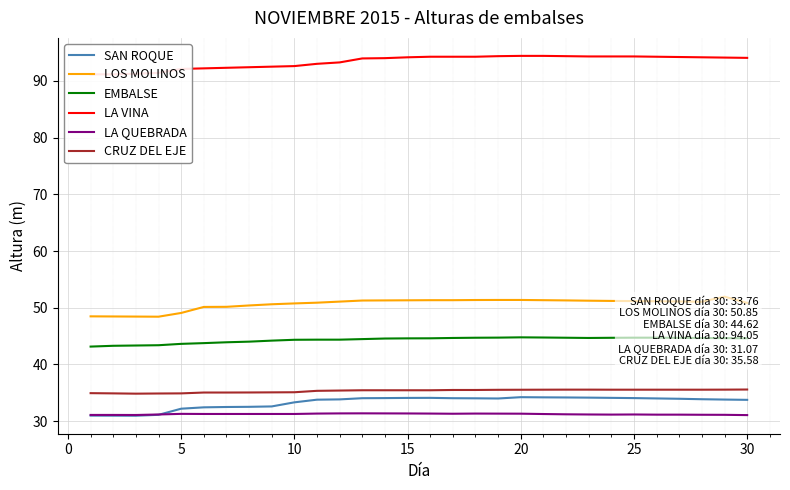

True or false: EMBALSE and CRUZ DEL EJE intersect in this chart.

False